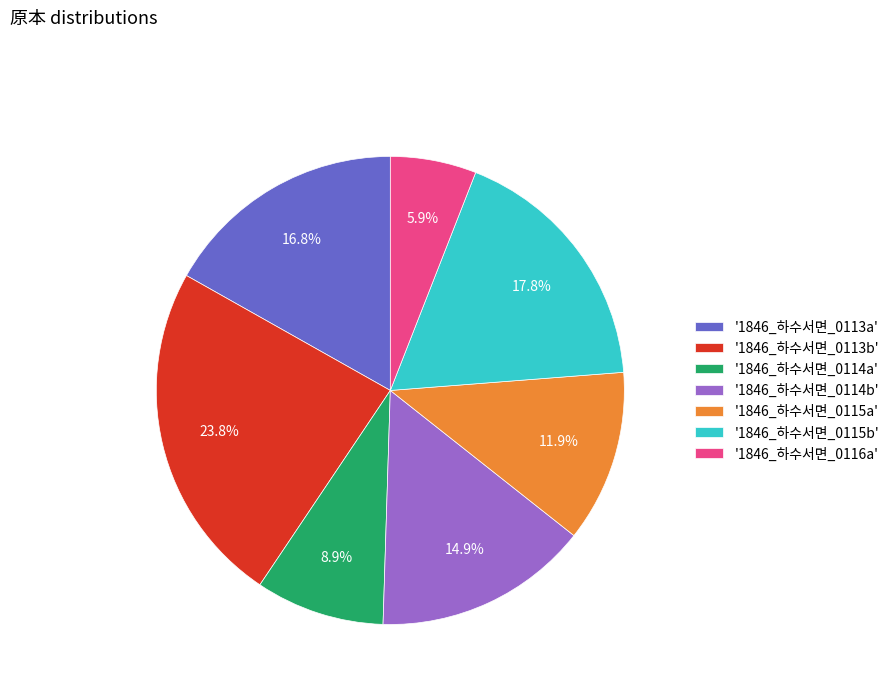

What portion of the pie excludes '1846_하수서면_0114a'?

91.1%